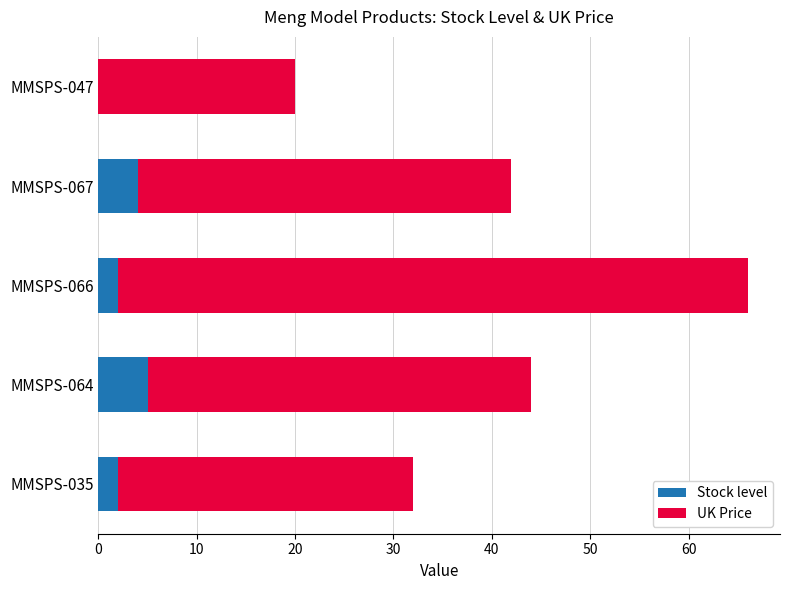

How many Stock level values are between 2 and 4?

3